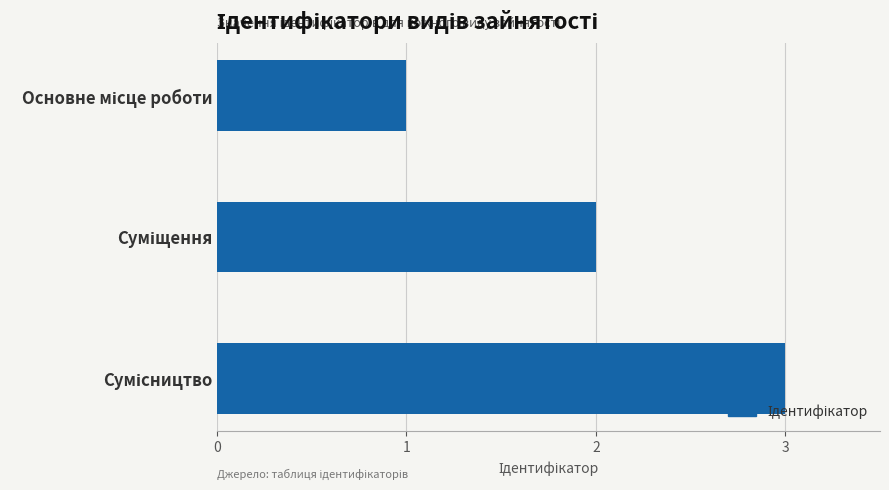

What is the maximum value shown in the chart?

3